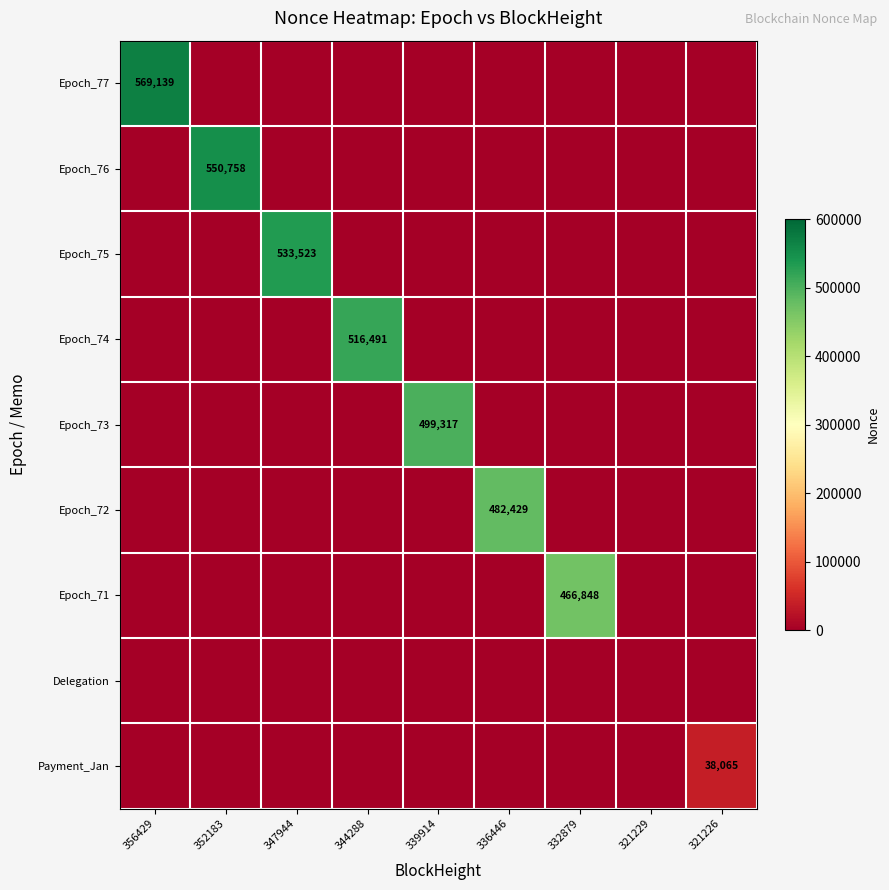

At how many categories does at least one series exceed 274131?

7